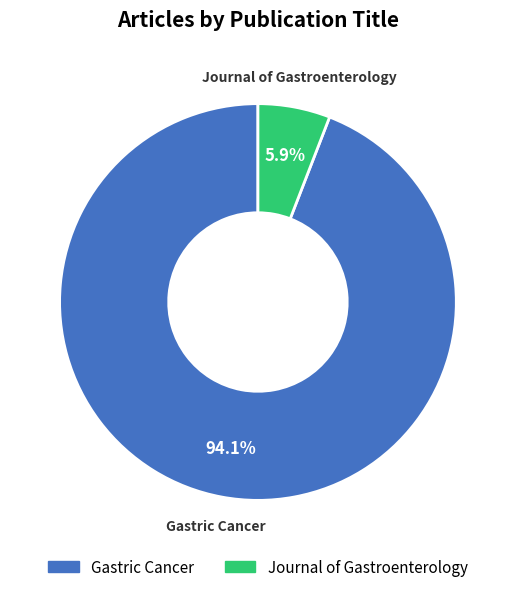

Between Journal of Gastroenterology and Gastric Cancer, which is larger?

Gastric Cancer